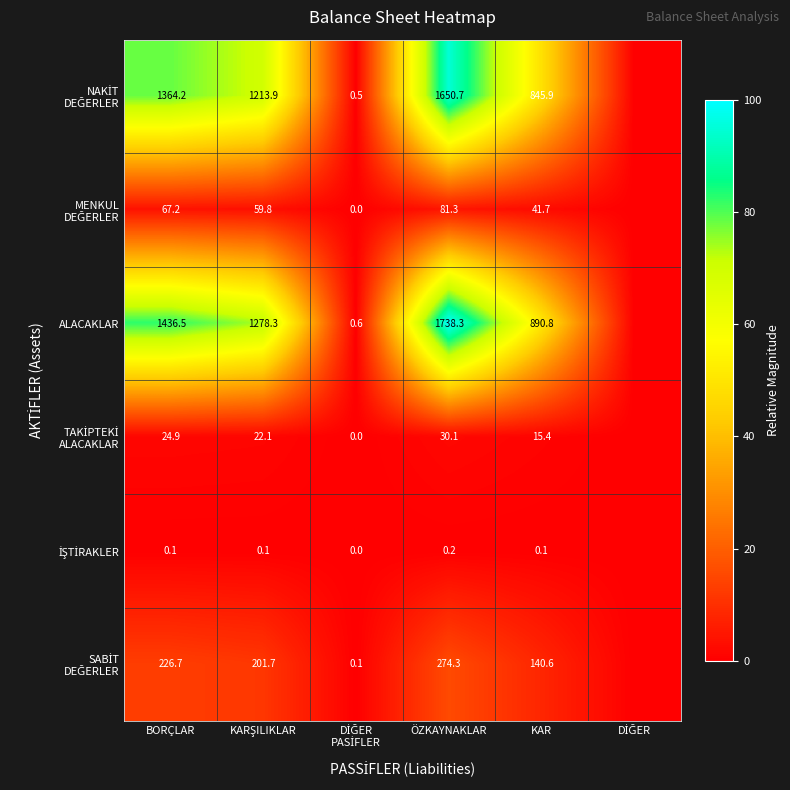

What is the spread (max minus min) of values at KAR?

890.7